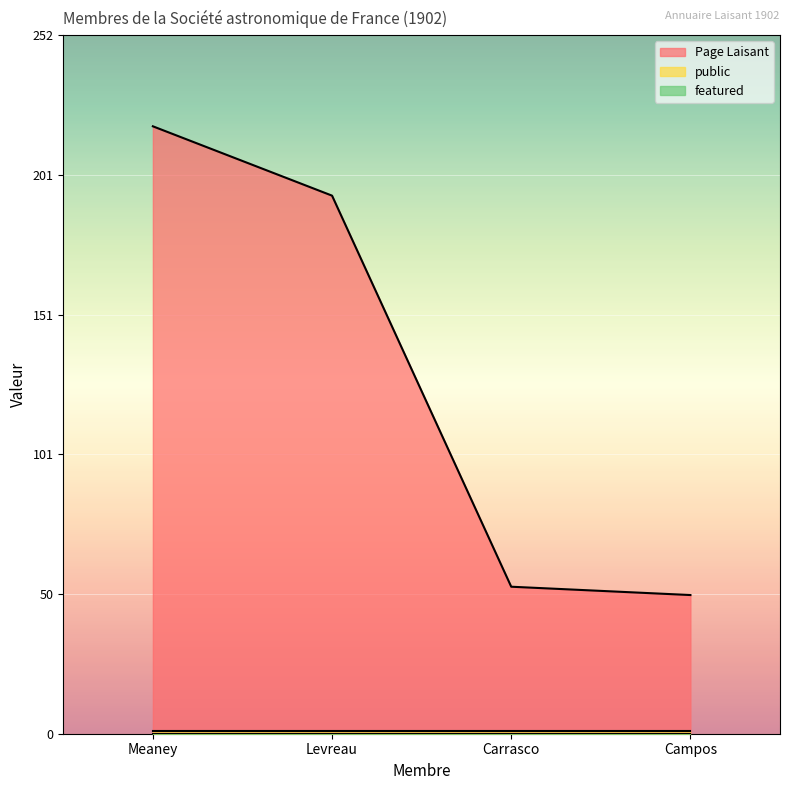

What are all the series names shown in the legend?

Page Laisant, public, featured